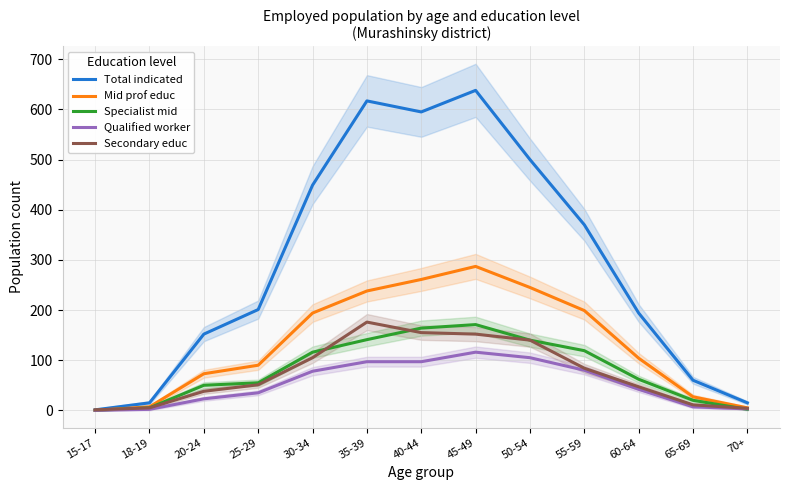

Read the Specialist mid value at 70+.

2